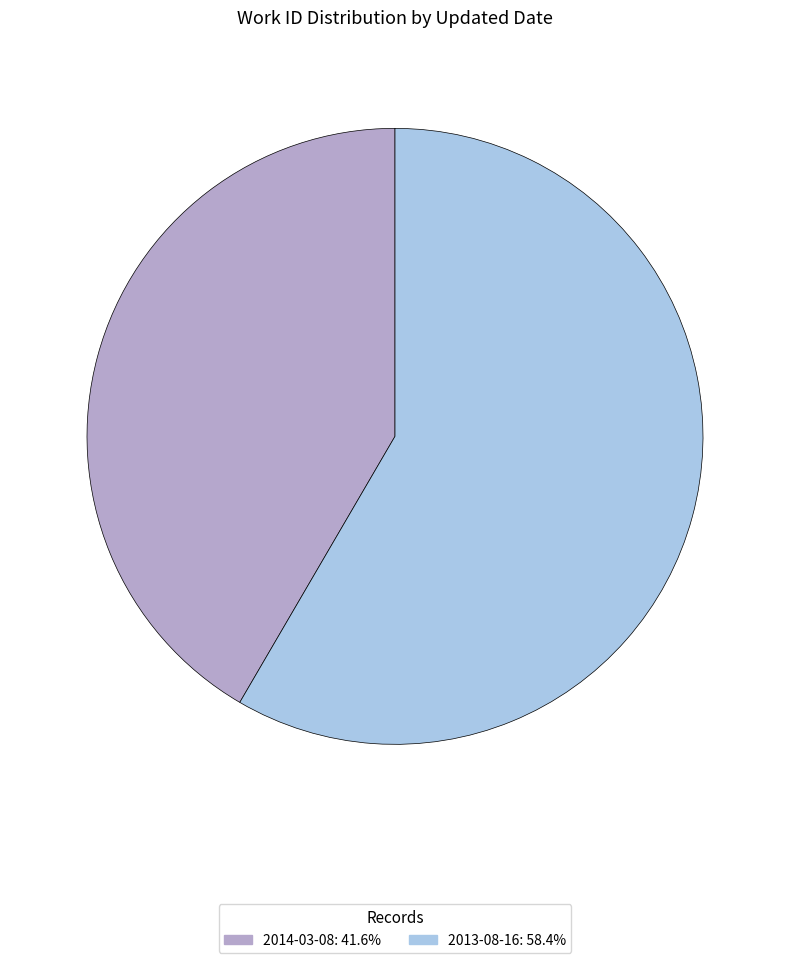

What is the ratio of the value at 2013-08-16 to the value at 2014-03-08?

1.4